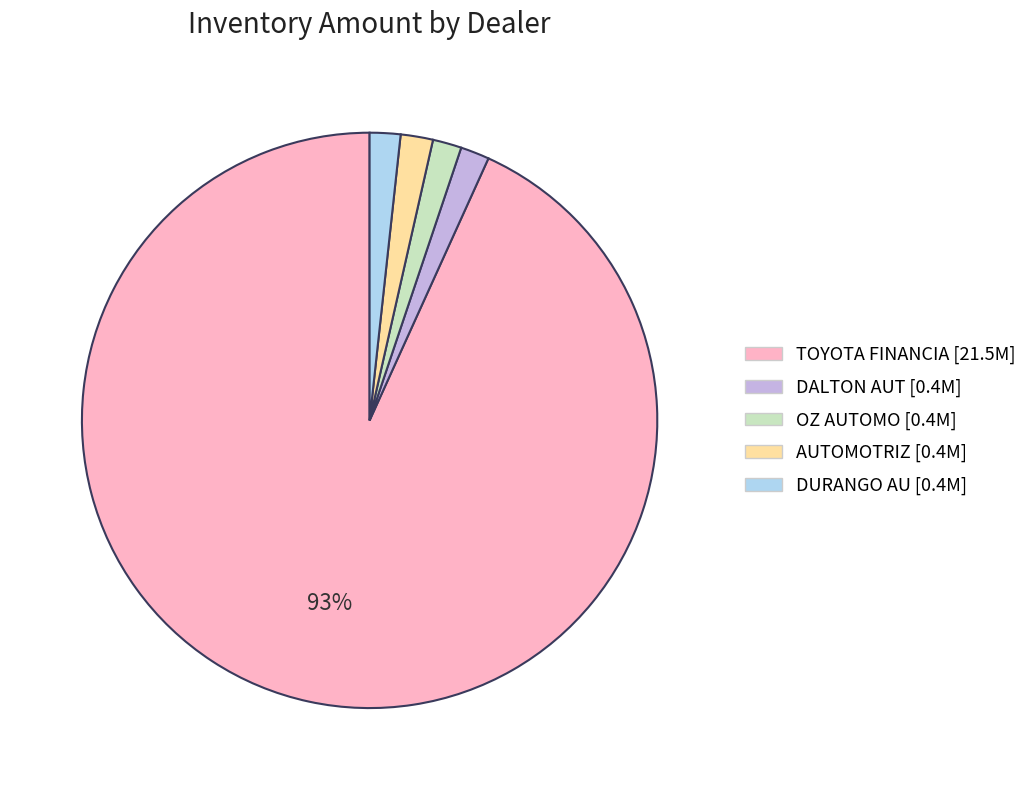

Is there any slice that represents more than half of the pie?

Yes